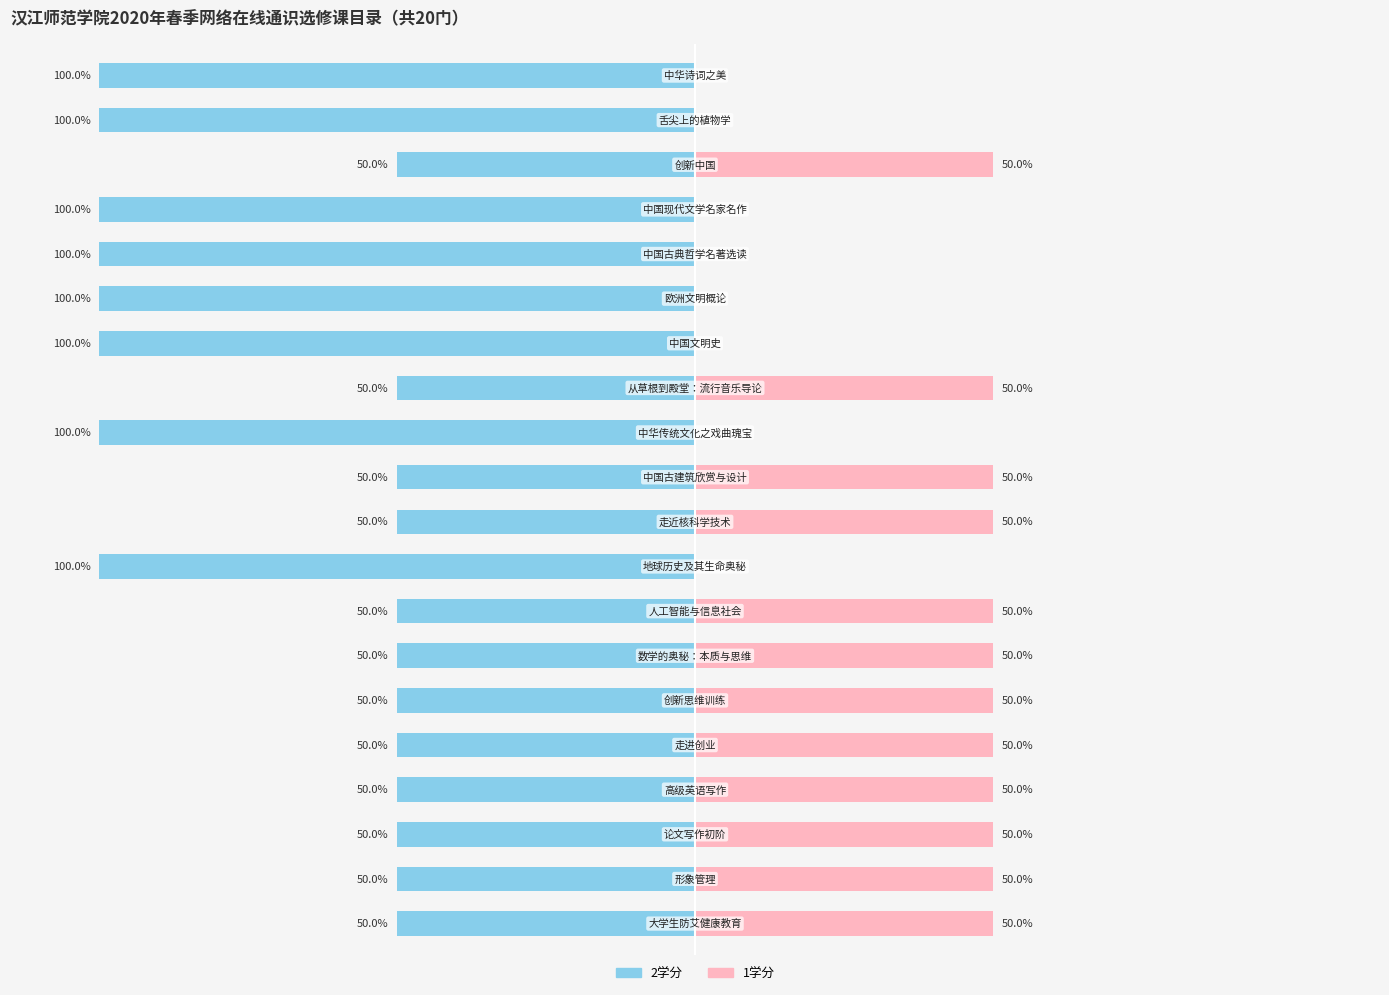

Where is 2学分 nearest to the value 1?

创新中国